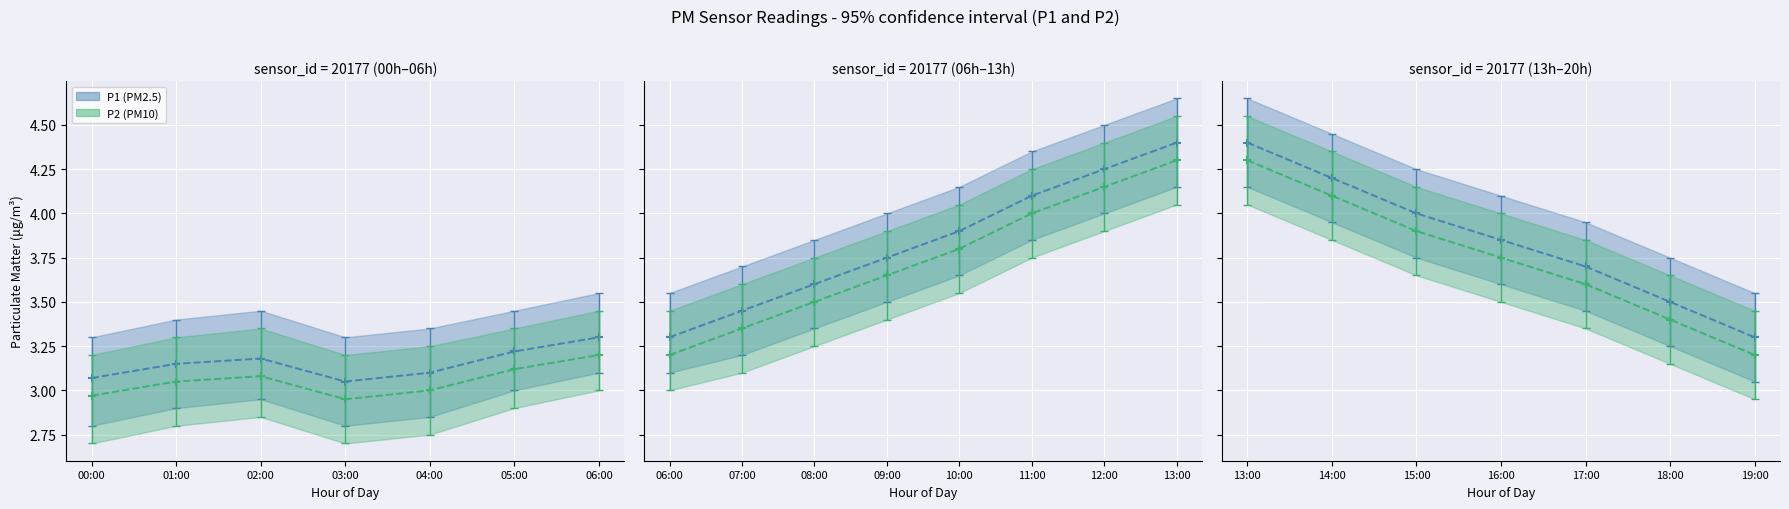

Which has a higher value, 15:00 or 16:00?

15:00